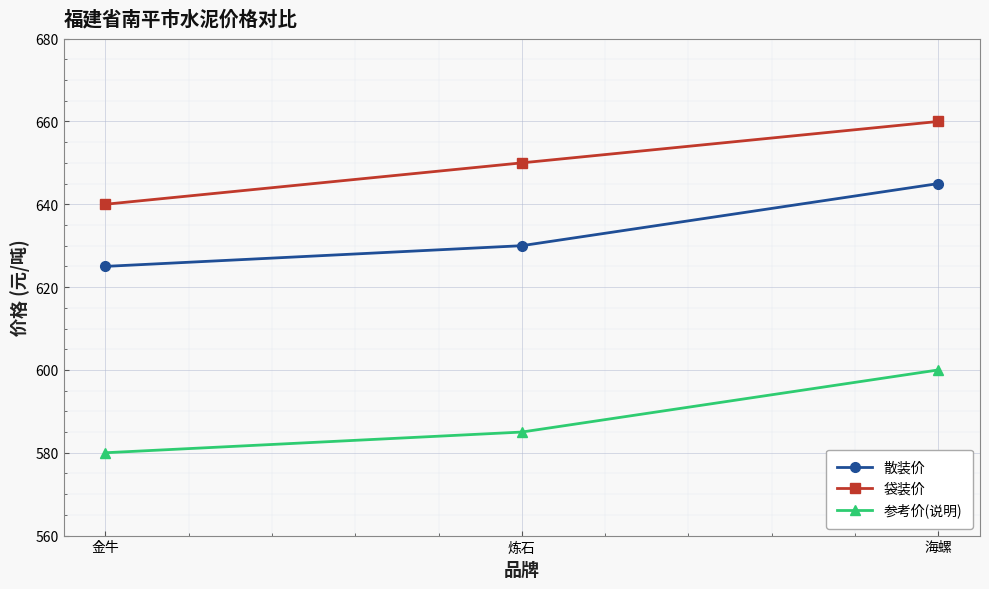

List the series in order of their peak value, lowest first.

参考价(说明), 散装价, 袋装价